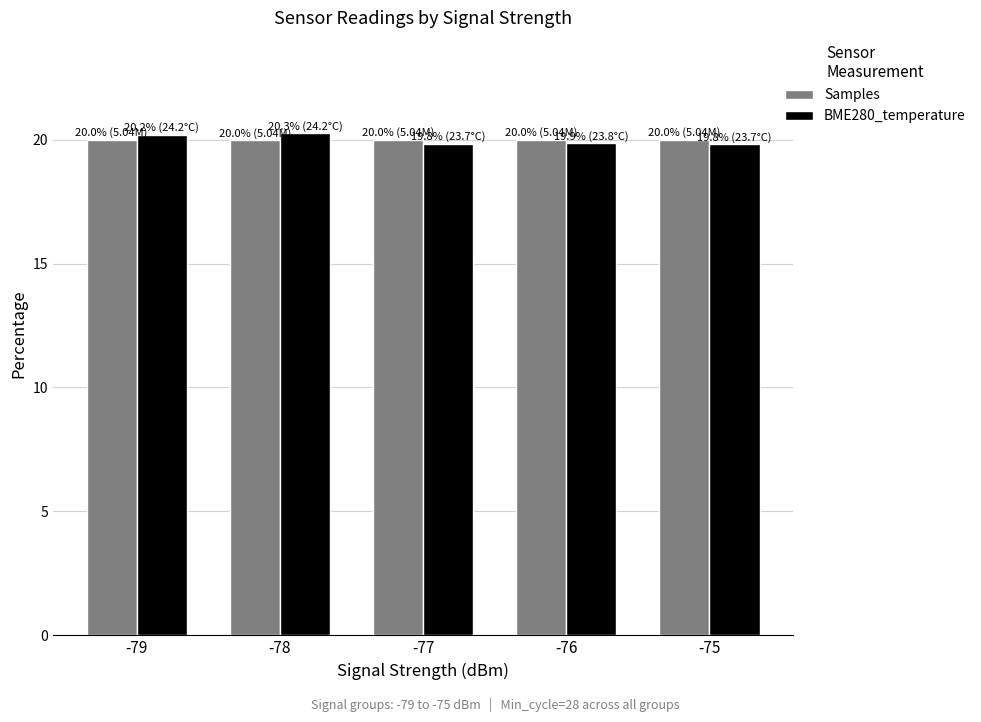

Which series changed the most between -78 and -77?

BME280_temperature